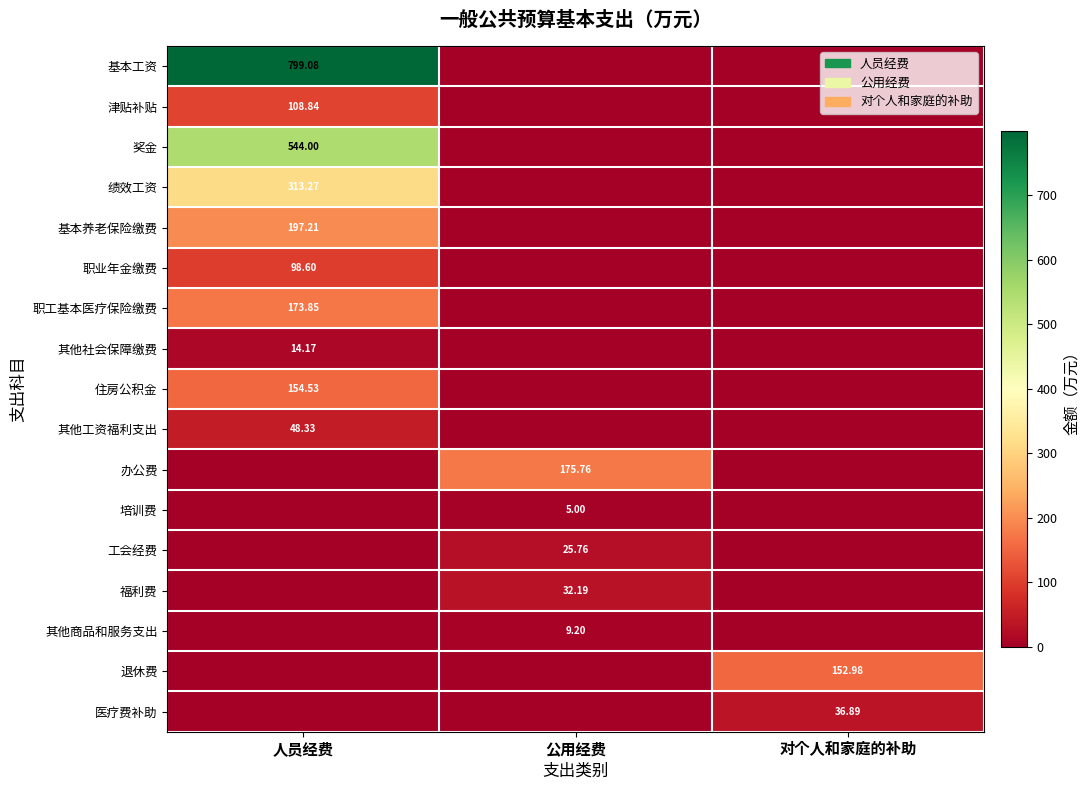

True or false: 工会经费 has a value of 15.2 at 对个人和家庭的补助.

False